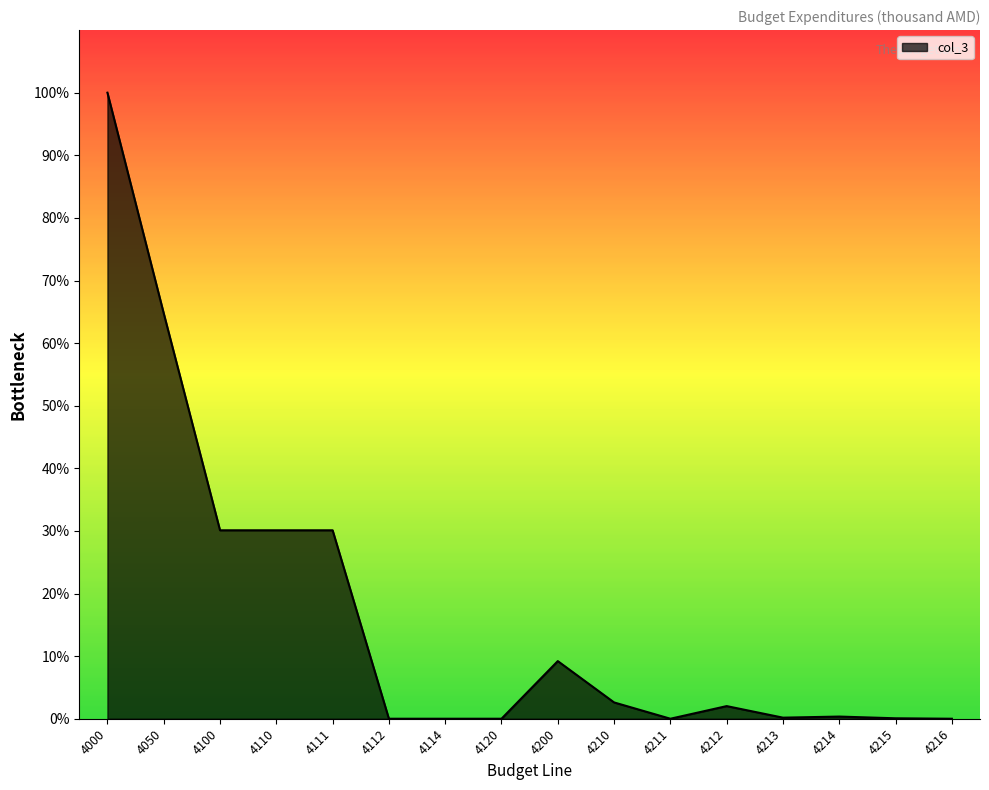

Does the chart have visible grid lines?

No